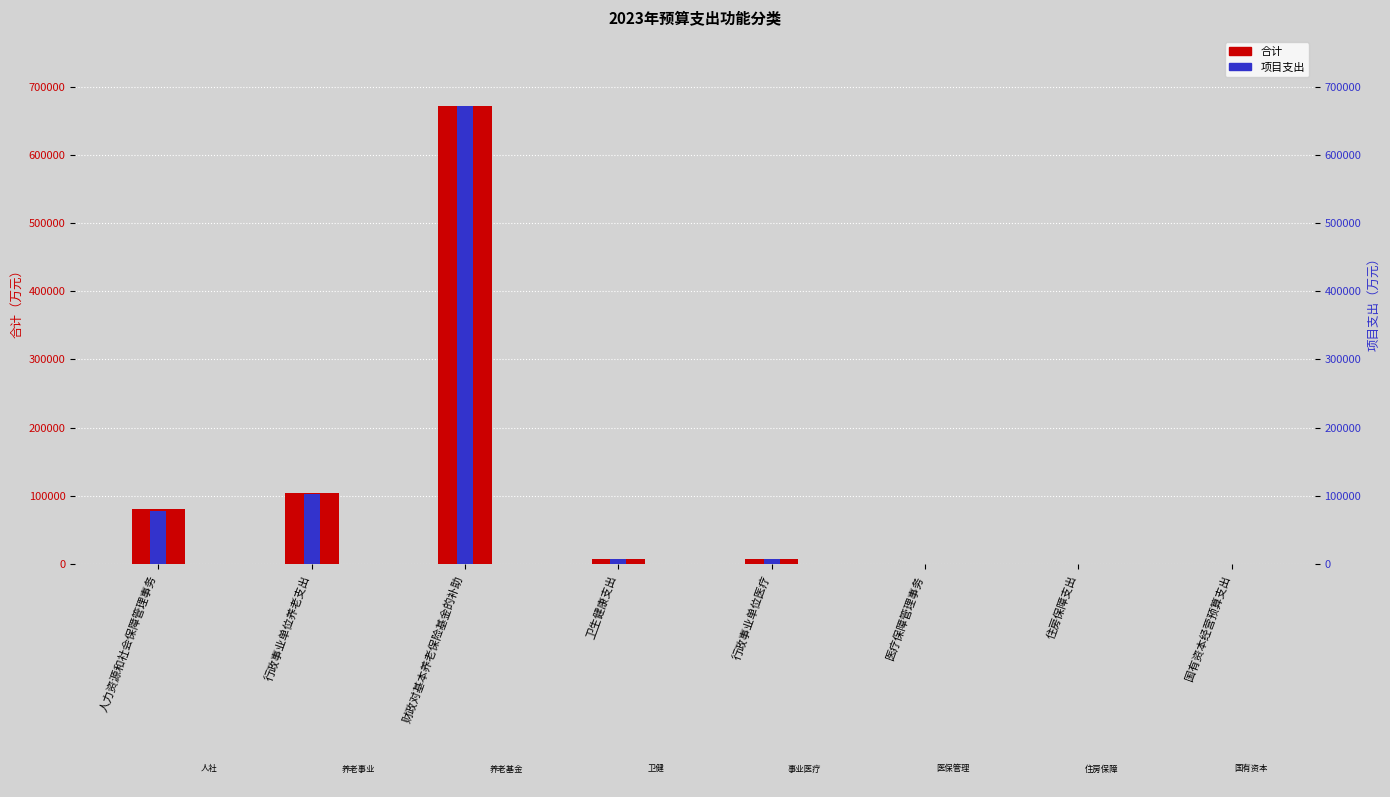

Rank the series by their average value, from lowest to highest.

项目支出, 合计